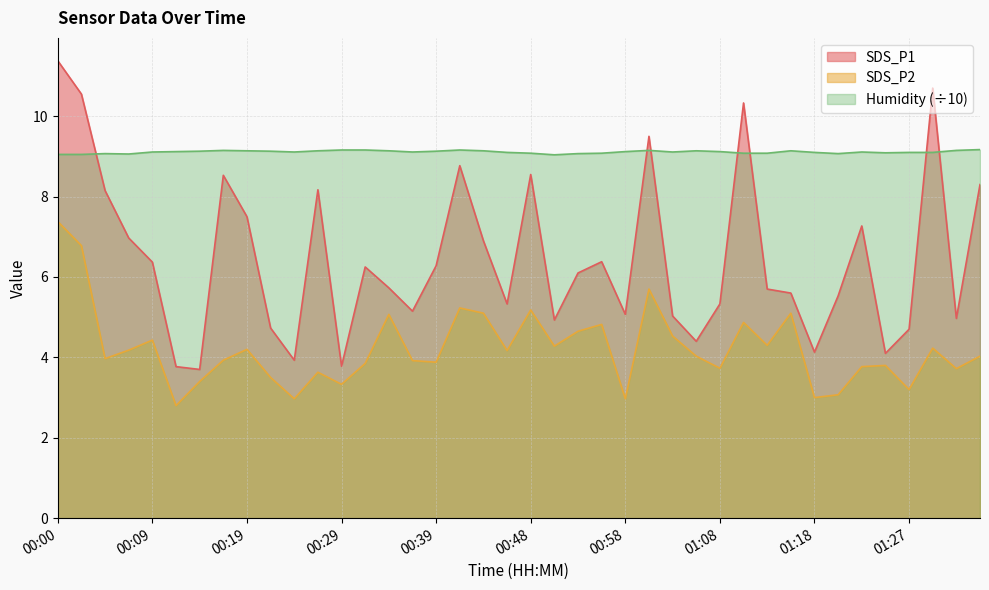

How many times do Humidity and SDS_P1 cross each other?

7